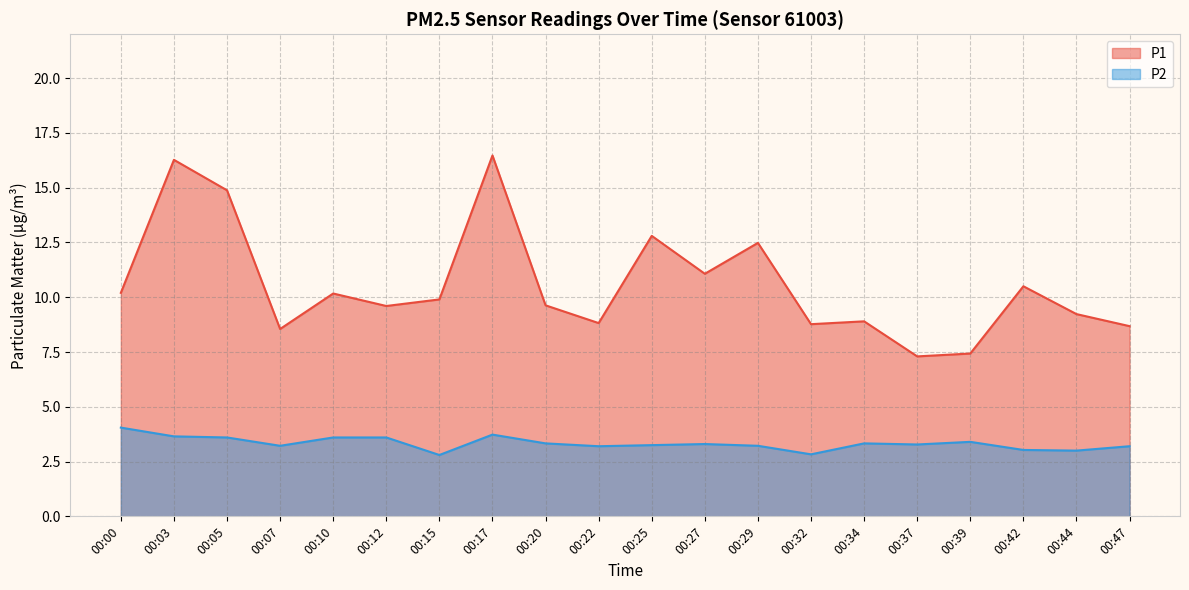

How many lines are shown in the chart?

2